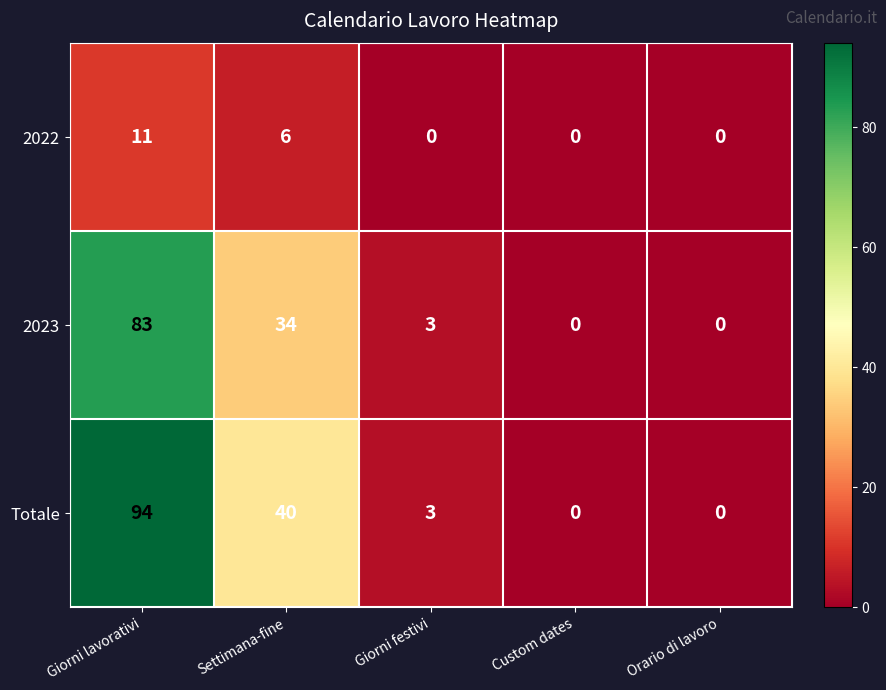

Reading right to left, extract all data points from this chart.

2022: 0	0	0	6	11
2023: 0	0	3	34	83
Totale: 0	0	3	40	94